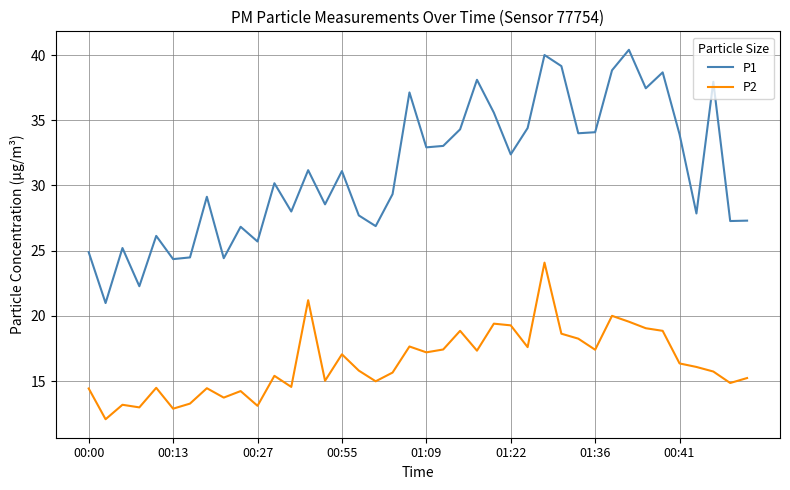

True or false: P1 and P2 cross at least once.

False